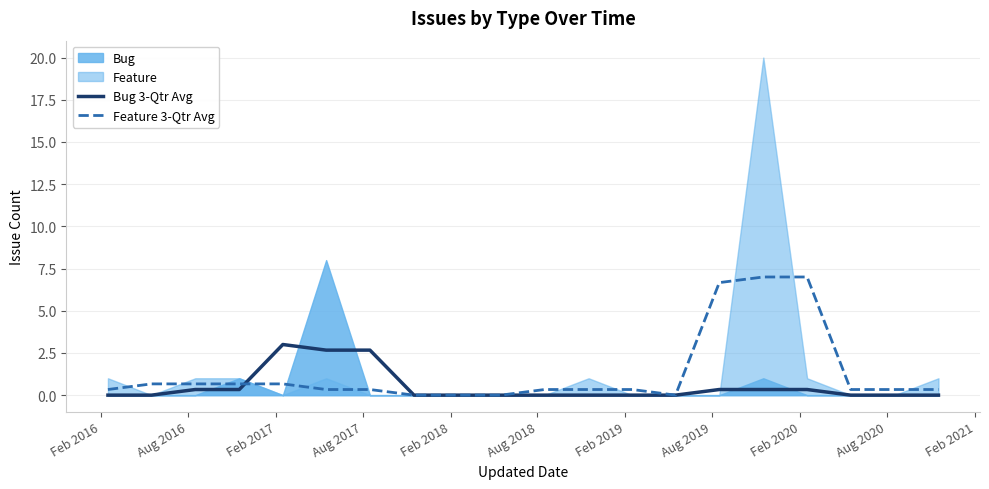

True or false: Feature 3-Qtr Avg has a value of 0.3 at Feb 2016.

True